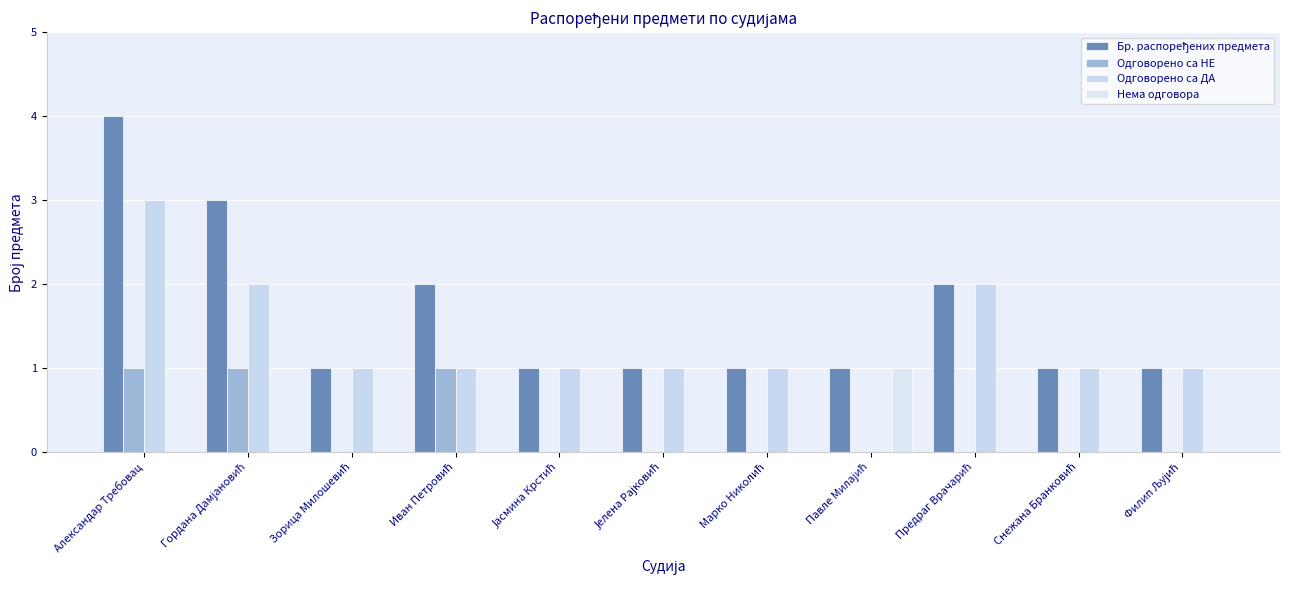

Reading right to left, what are all the values shown in this chart?

Бр. распоређених предмета: 1	1	2	1	1	1	1	2	1	3	4
Одговорено са НЕ: 0	0	0	0	0	0	0	1	0	1	1
Одговорено са ДА: 1	1	2	0	1	1	1	1	1	2	3
Нема одговора: 0	0	0	1	0	0	0	0	0	0	0